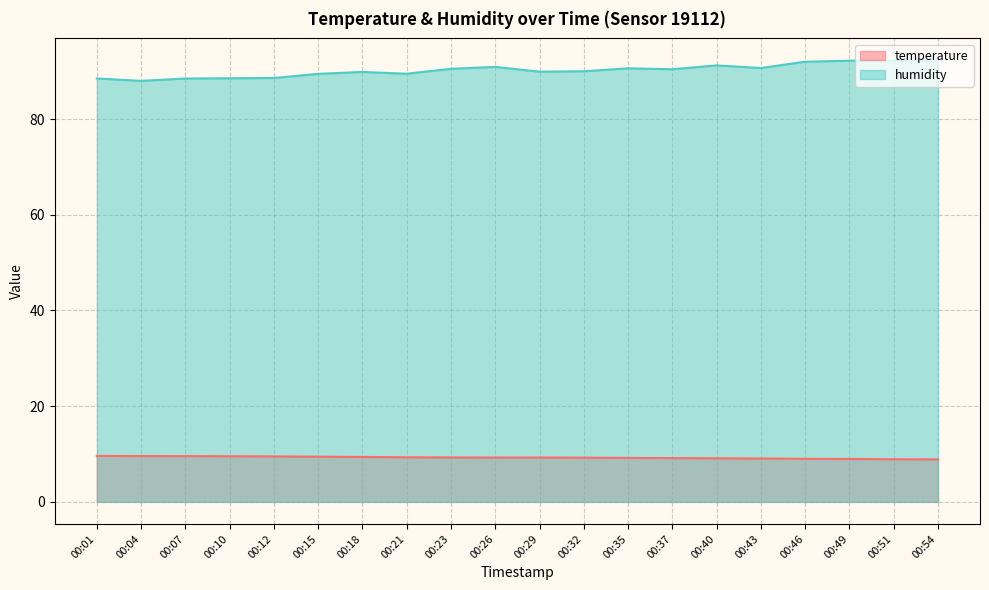

What is the difference between the highest and lowest values at 00:29?

80.6